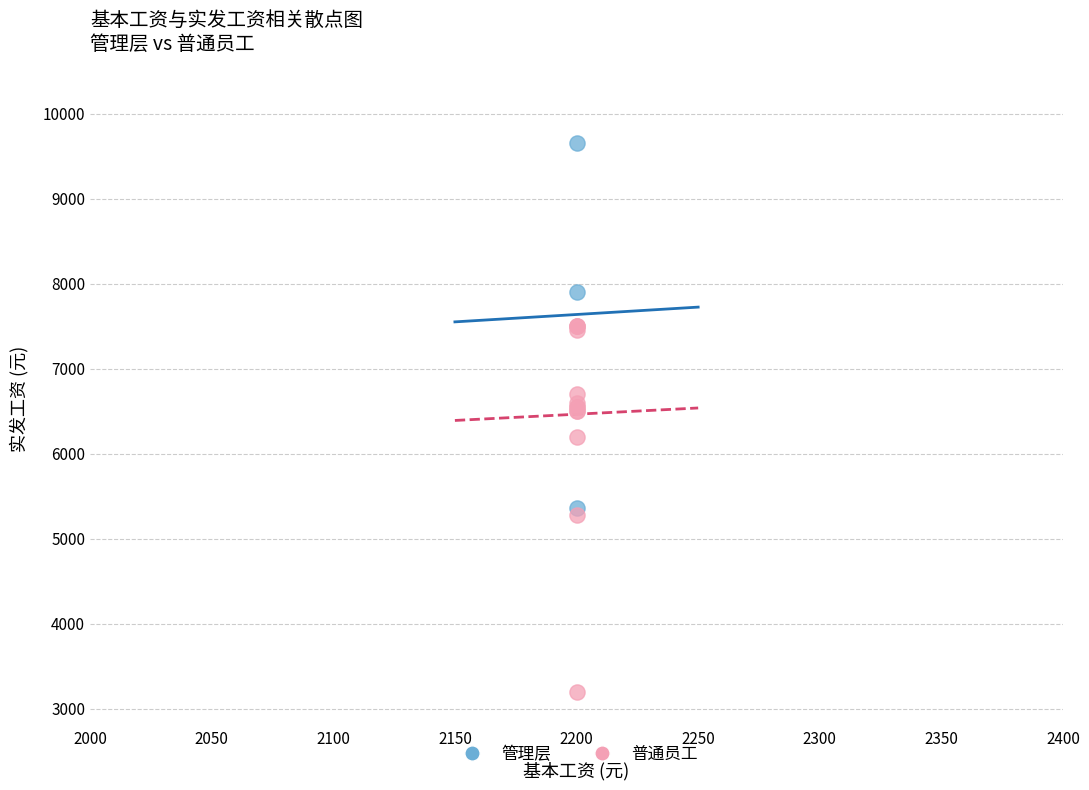

Which series contains the lowest Y value?

普通员工